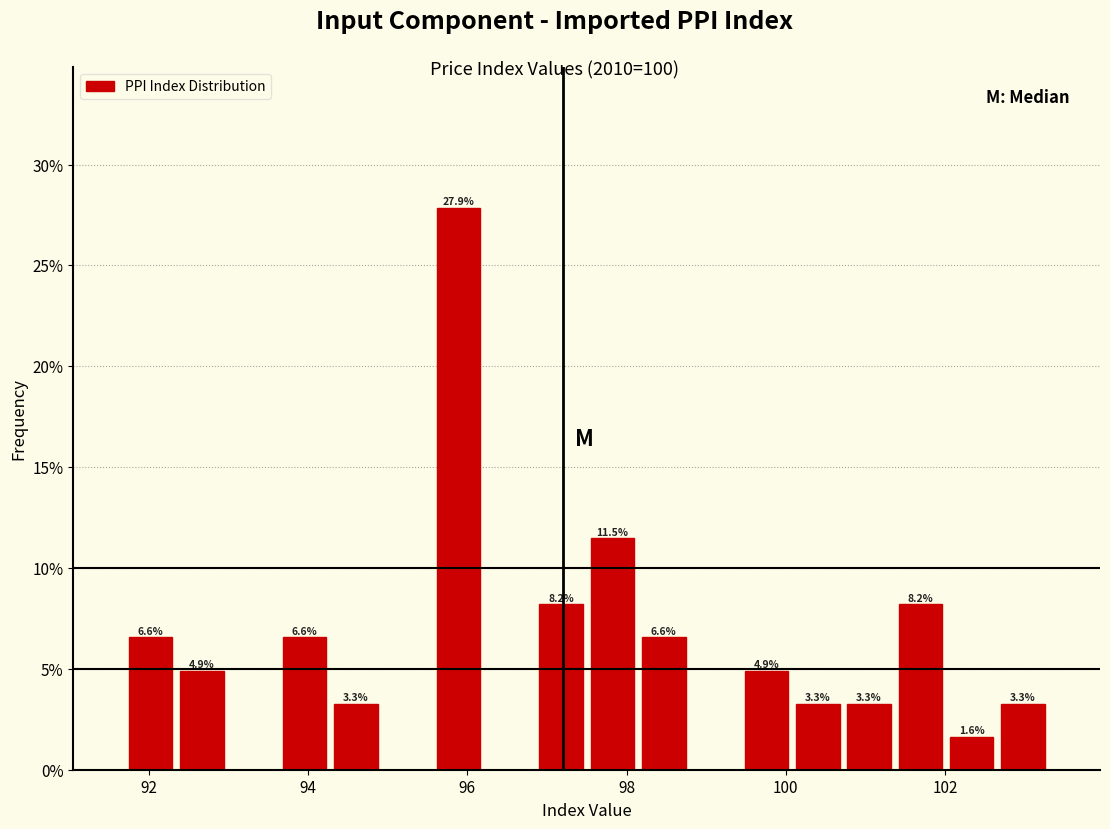

Read against the x-axis, roughly where is the centre of the tallest bar?

95.8